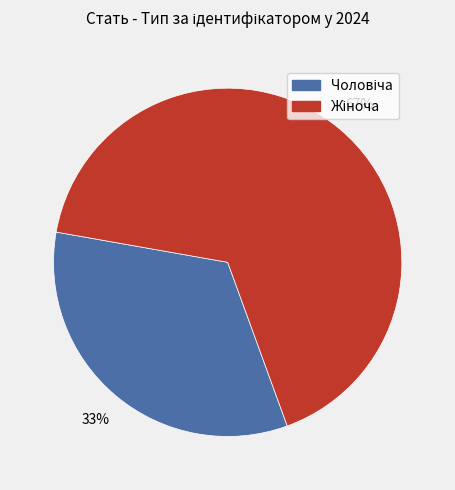

How many segments does this pie chart have?

2